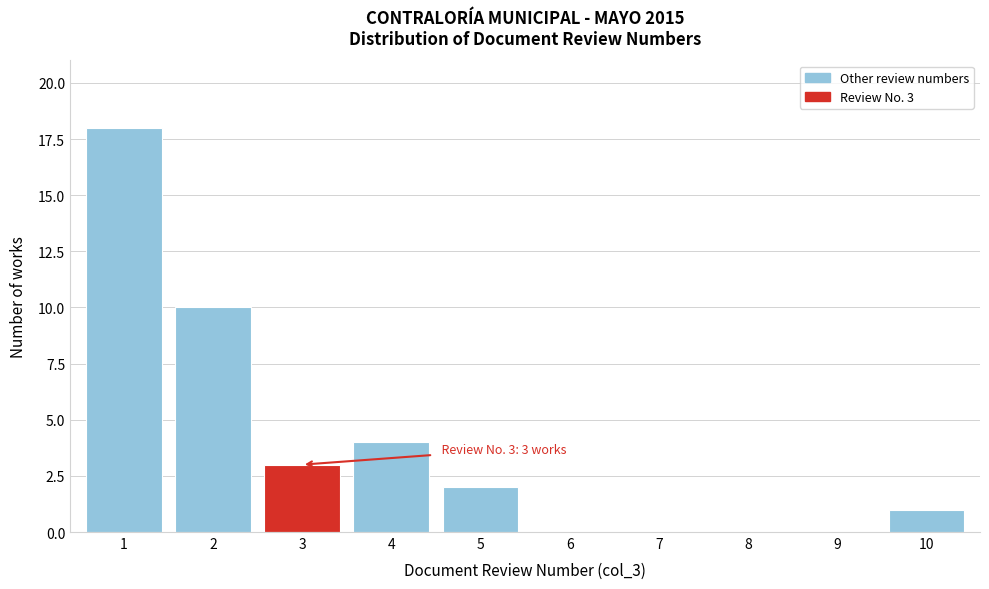

Reading left to right, what are all the values shown in this chart?

1=18	2=10	3=3	4=4	5=2	6=0	7=0	8=0	9=0	10=1